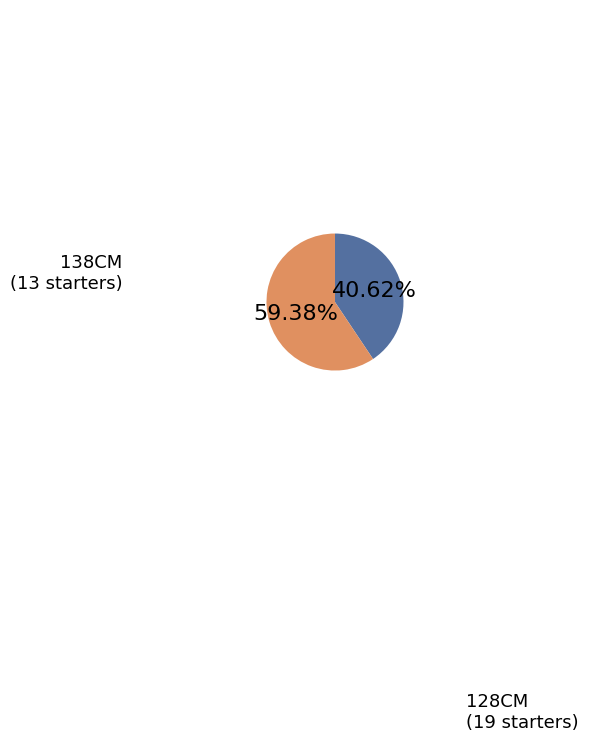

True or false: 128CM accounts for 50% of the total.

False